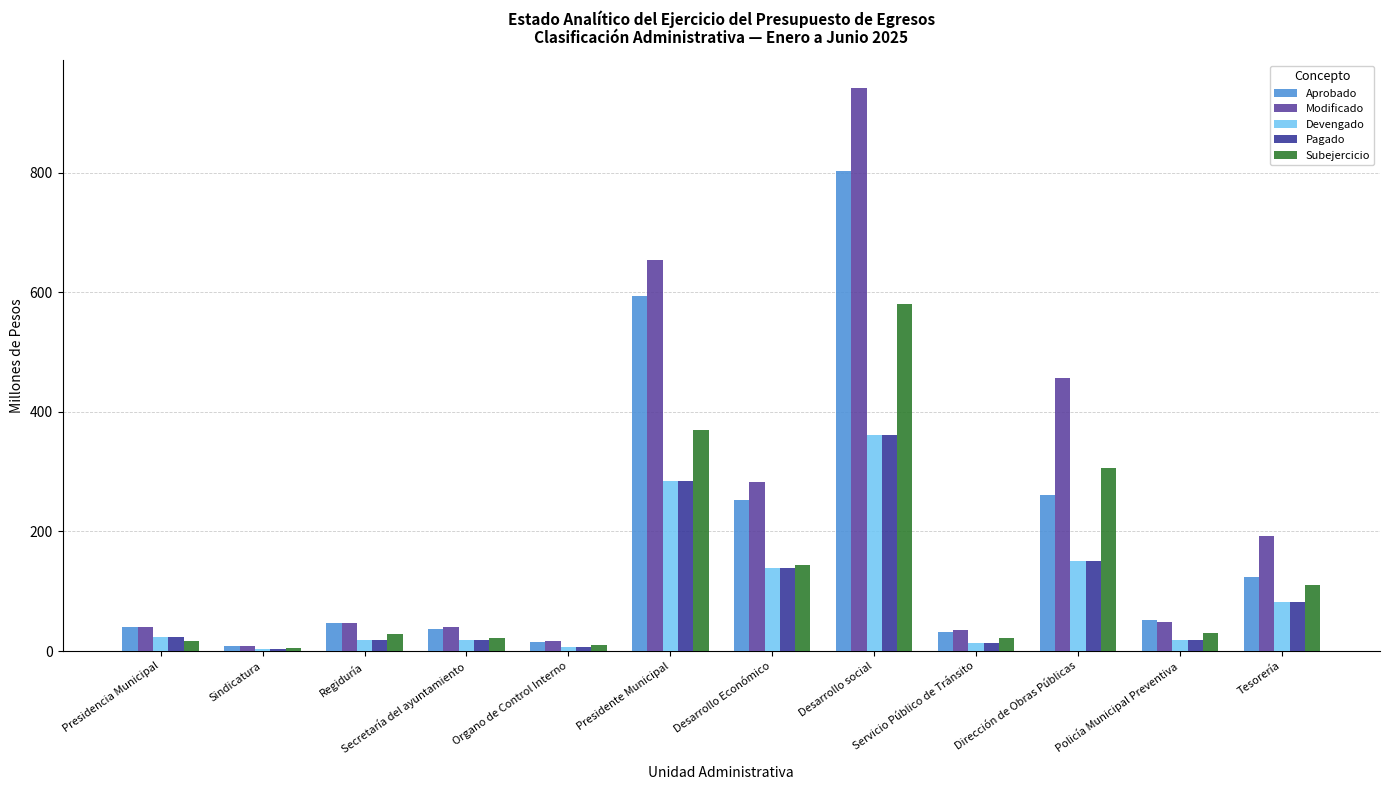

At which category is the sum across all series the highest?

Desarrollo social